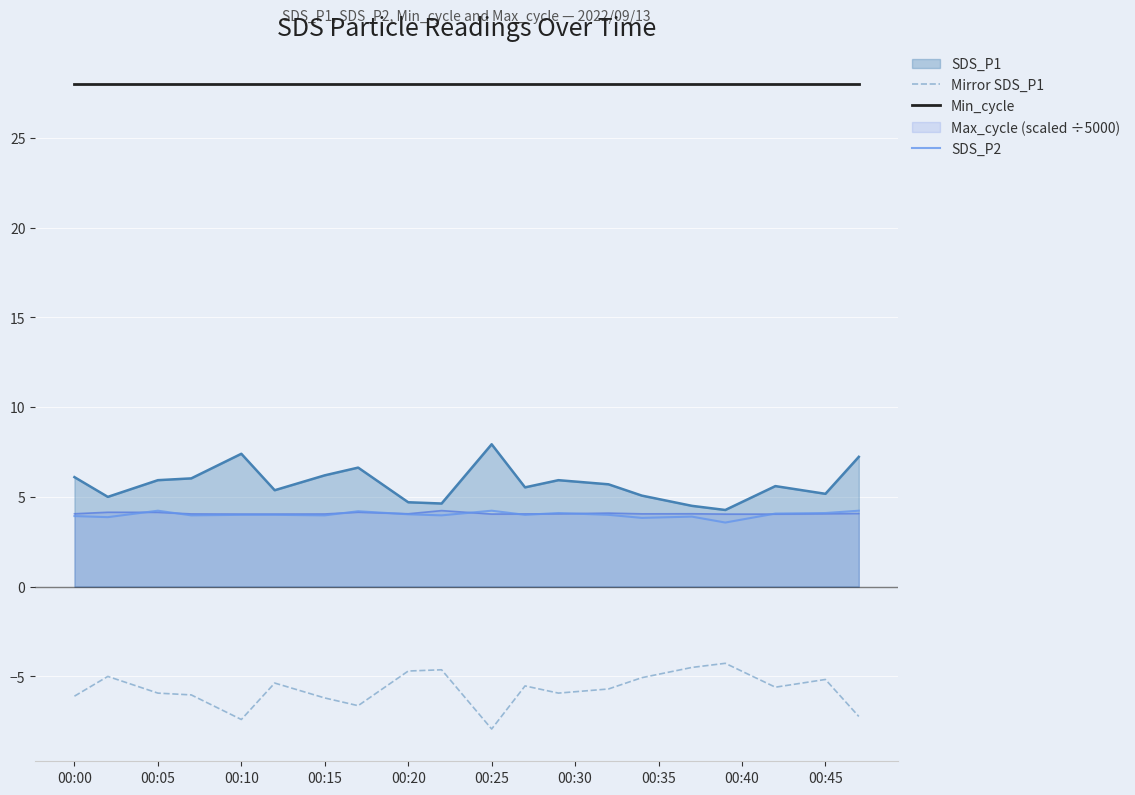

Which category has the lowest value in the Min_cycle series?

00:00